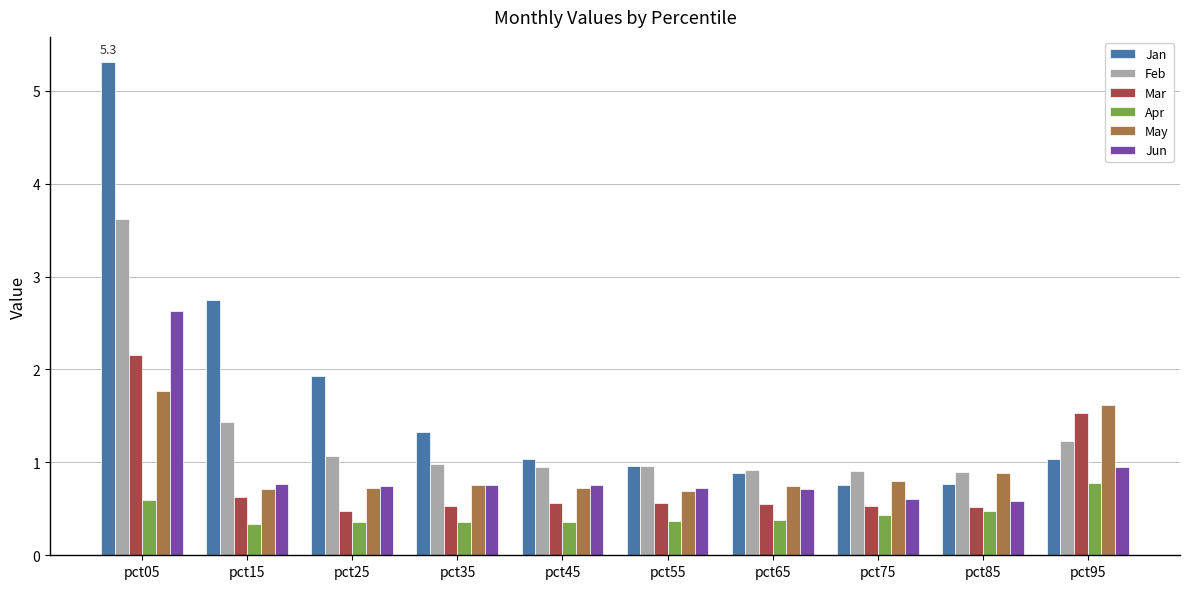

What is the average value of the May series?

0.9